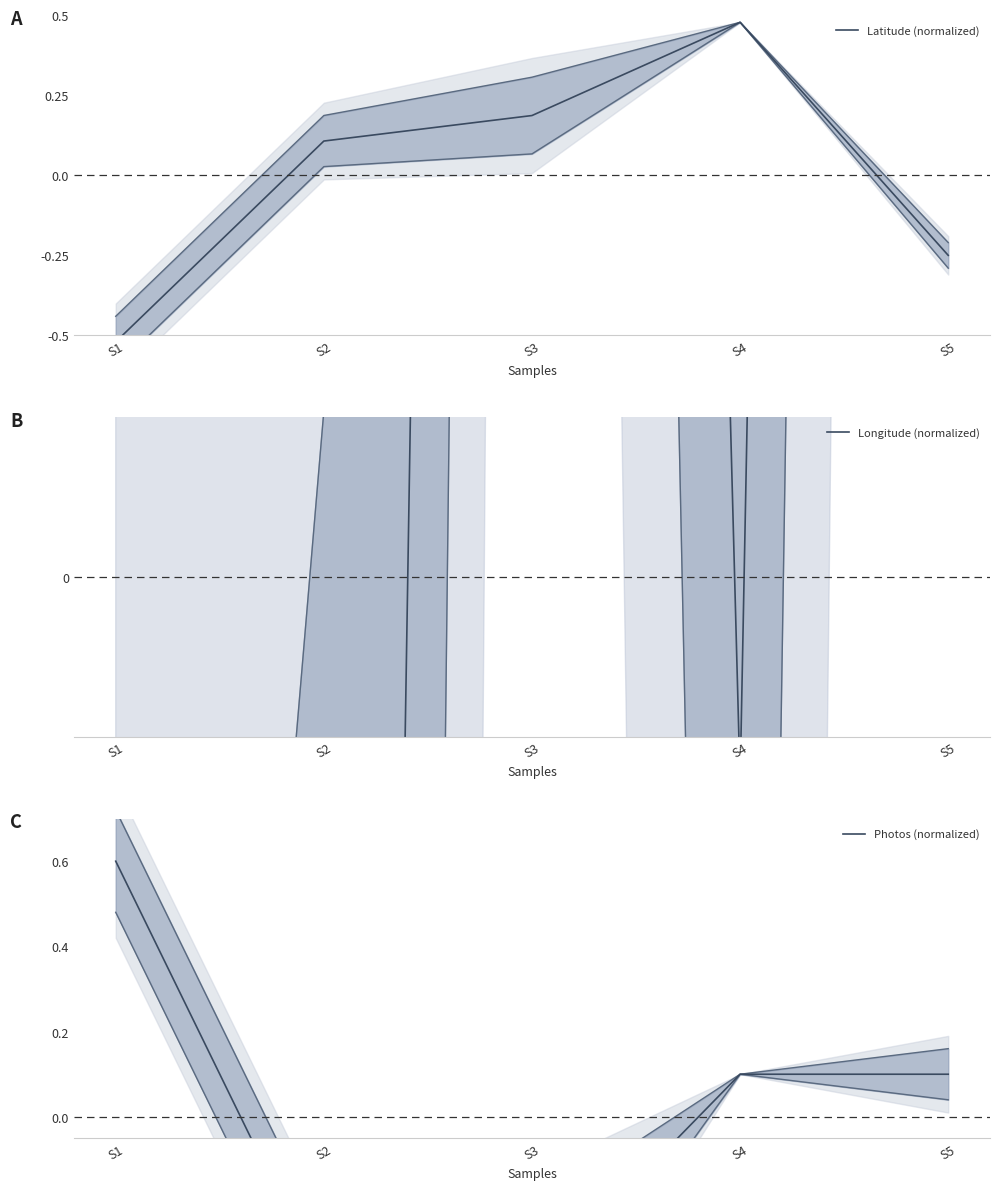

Reading right to left, extract all data points from this chart.

upper bound: 0.2	0.1	-0.2	-0.3	0.7
lower bound: 0.0	0.1	-0.6	-0.5	0.5
Latitude (normalized): -0.3	0.5	0.2	0.1	-0.5
Longitude (normalized): 36.1	-0.7	26.1	-17.6	-43.9
Photos (normalized): 0.1	0.1	-0.4	-0.4	0.6